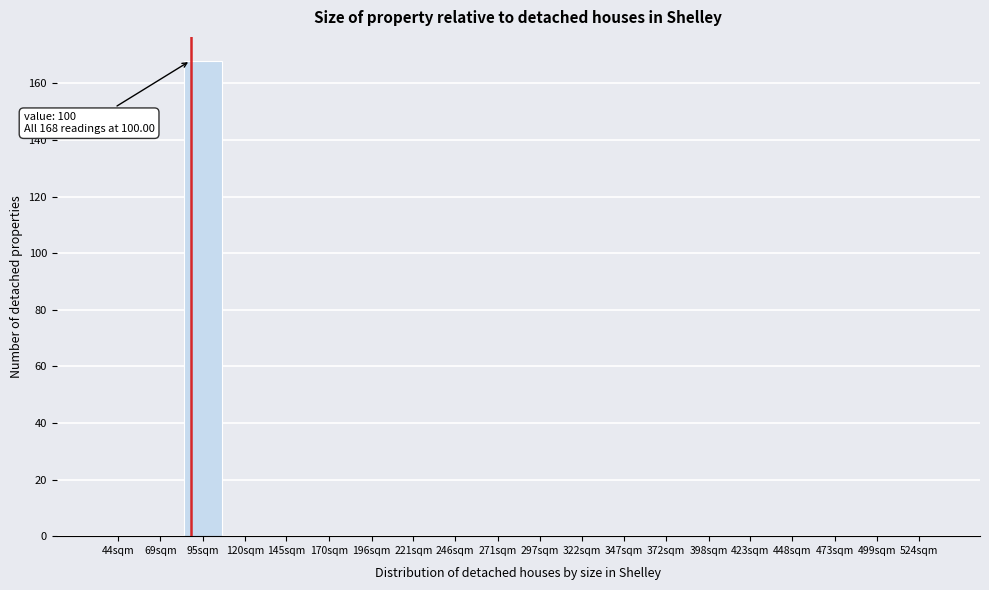

Reading left to right, extract all data points from this chart.

44sqm=0	69sqm=0	95sqm=168	120sqm=0	145sqm=0	170sqm=0	196sqm=0	221sqm=0	246sqm=0	271sqm=0	297sqm=0	322sqm=0	347sqm=0	372sqm=0	398sqm=0	423sqm=0	448sqm=0	473sqm=0	499sqm=0	524sqm=0